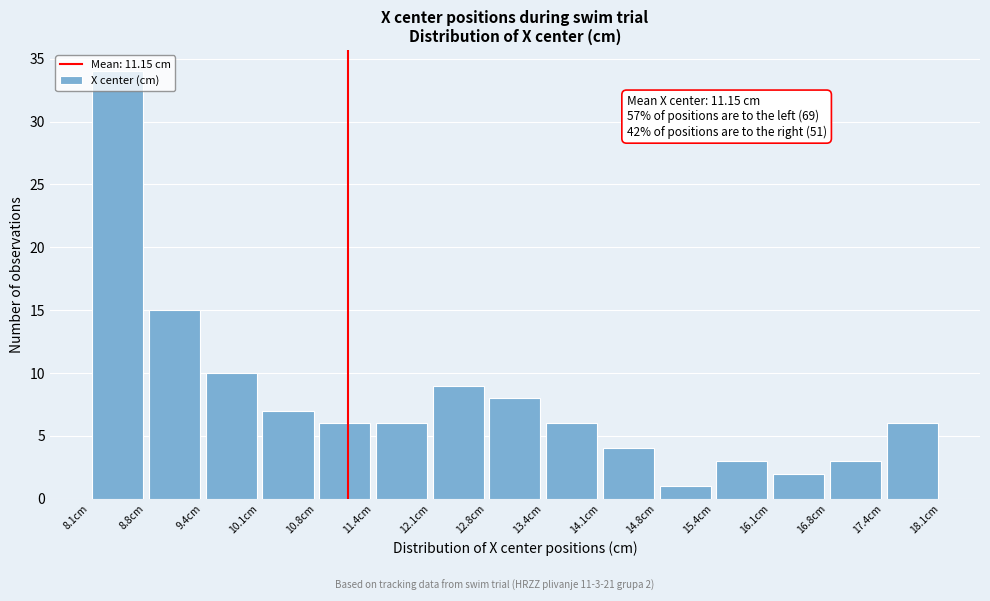

Over which range of the x-axis is the bar tallest?

8.1 to 8.8